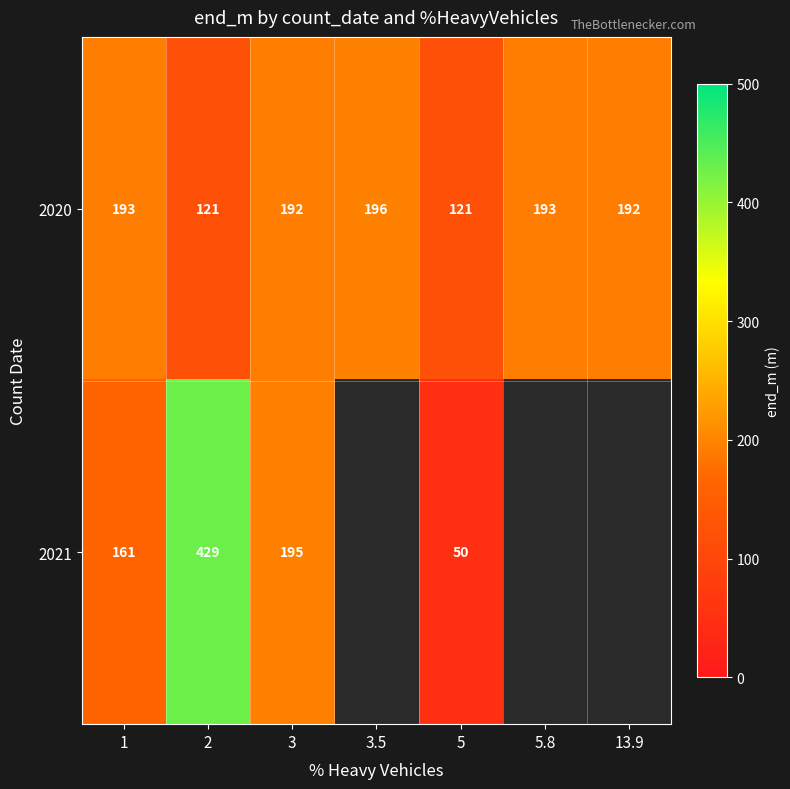

What is the total value across all series at 1?

354